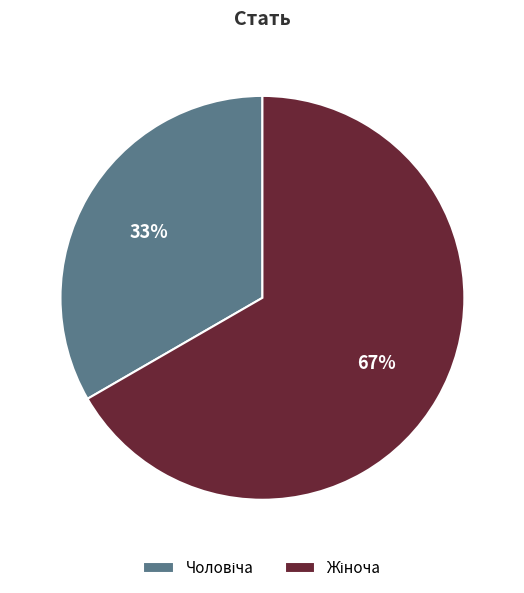

Does any single category account for the majority?

Yes